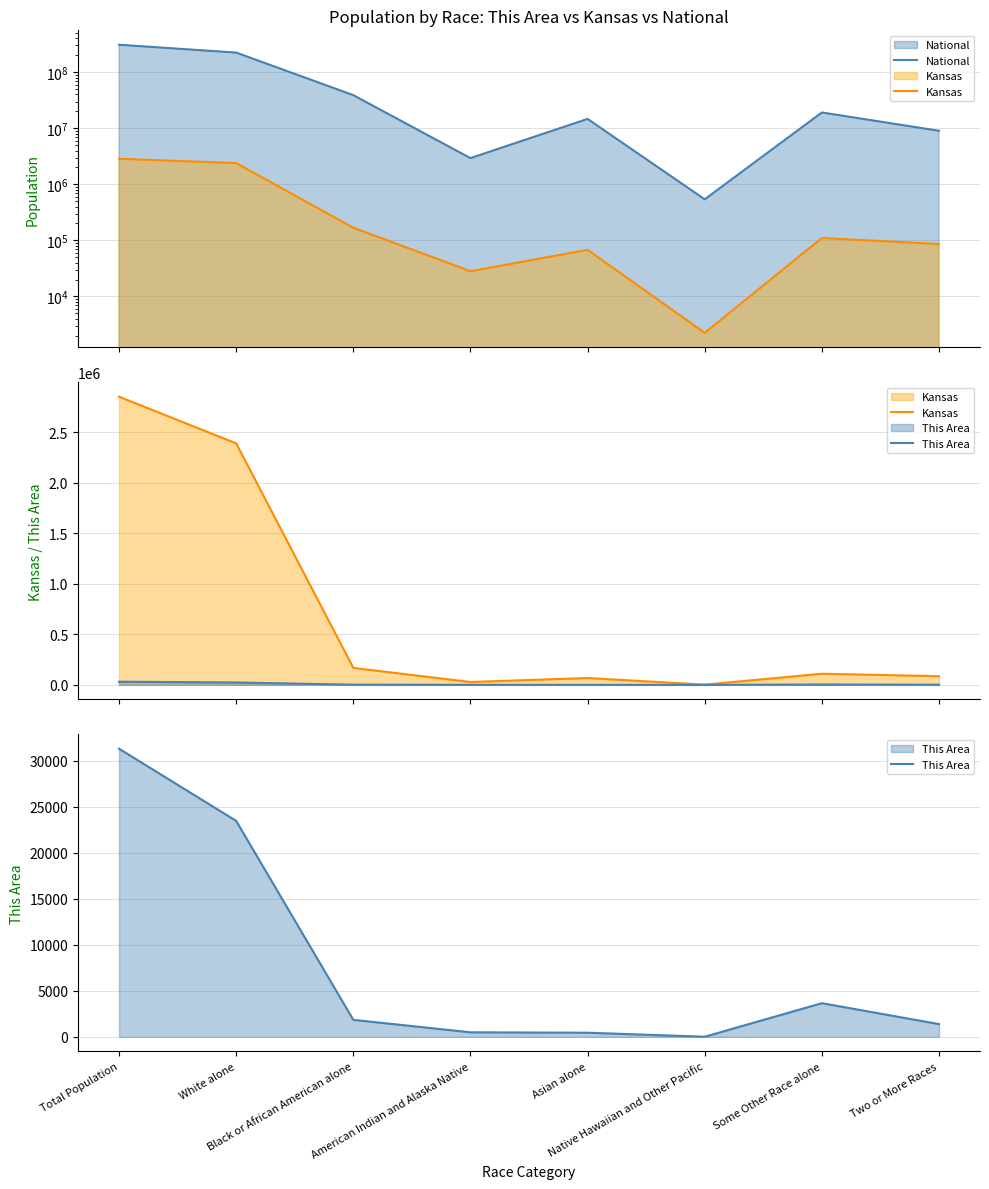

At which label is National closest to 154642775?

White alone